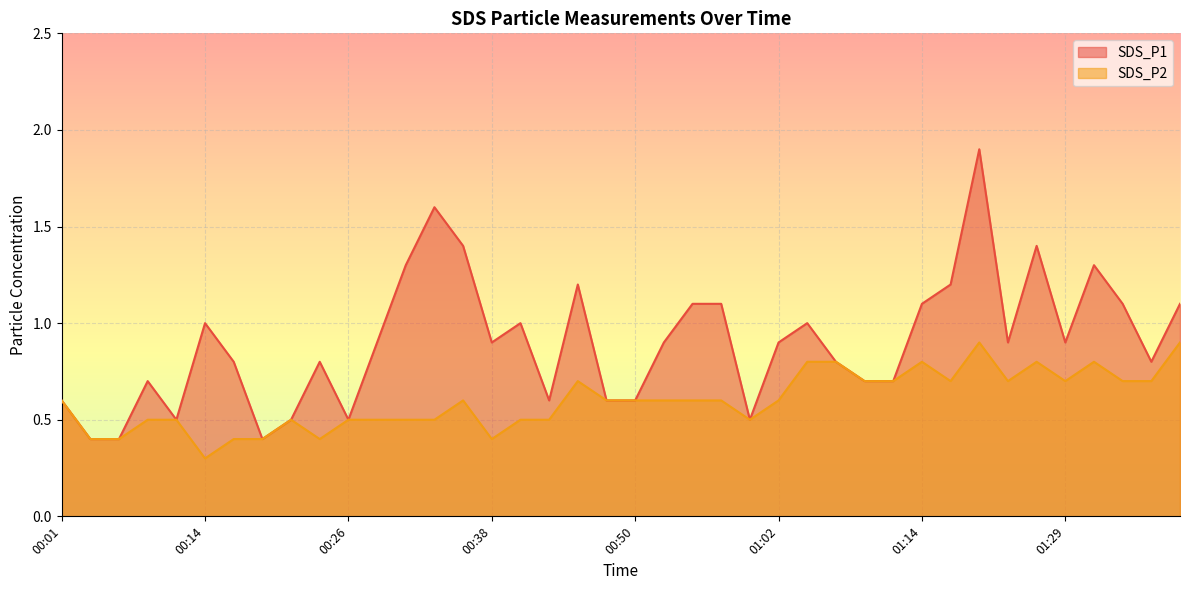

The SDS_P2 series shows 0.7 at 00:30. True or false?

False